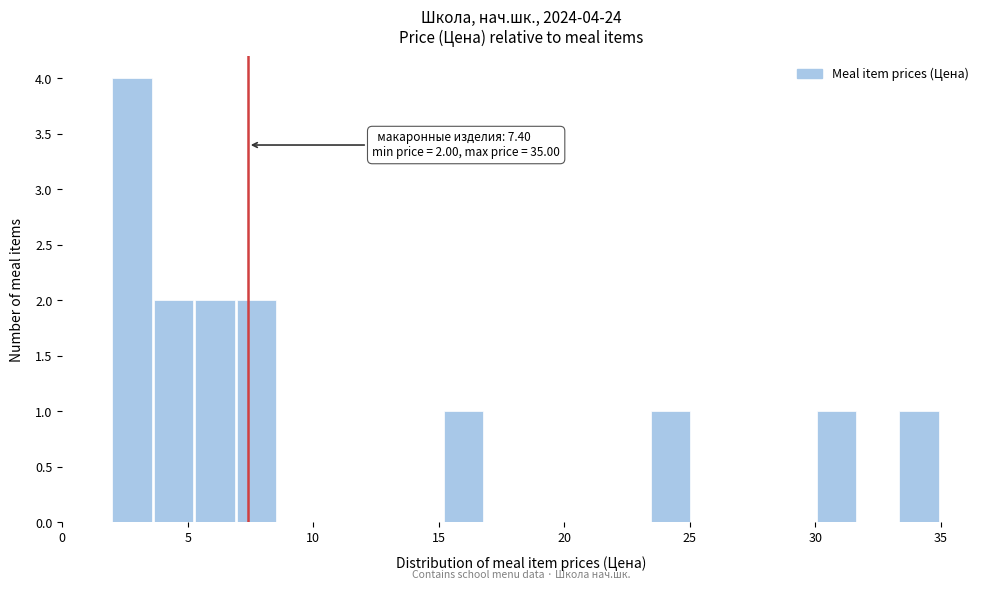

Read against the x-axis, roughly where is the centre of the tallest bar?

3.0